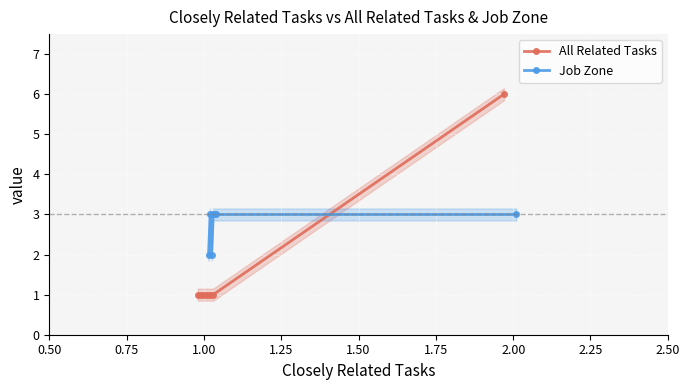

Count the number of data series in this chart.

2